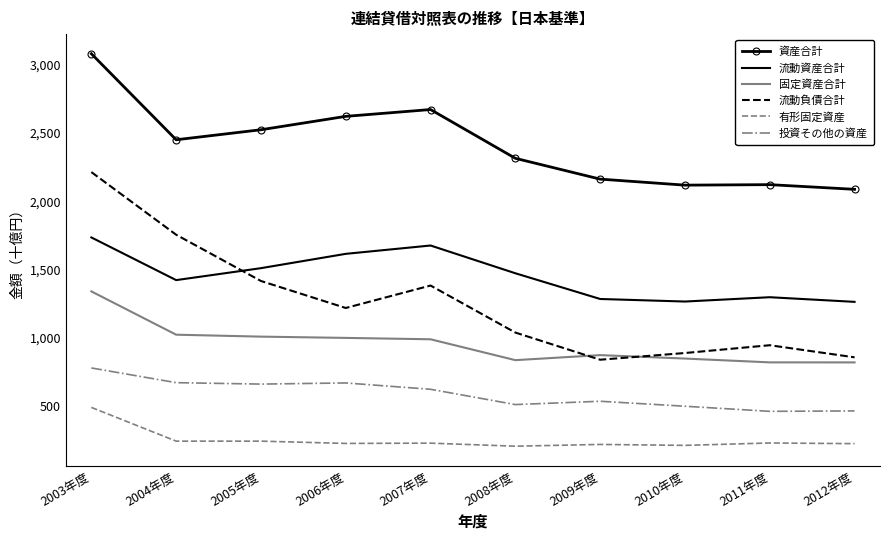

At which category does 投資その他の資産 reach its first local peak?

2006年度